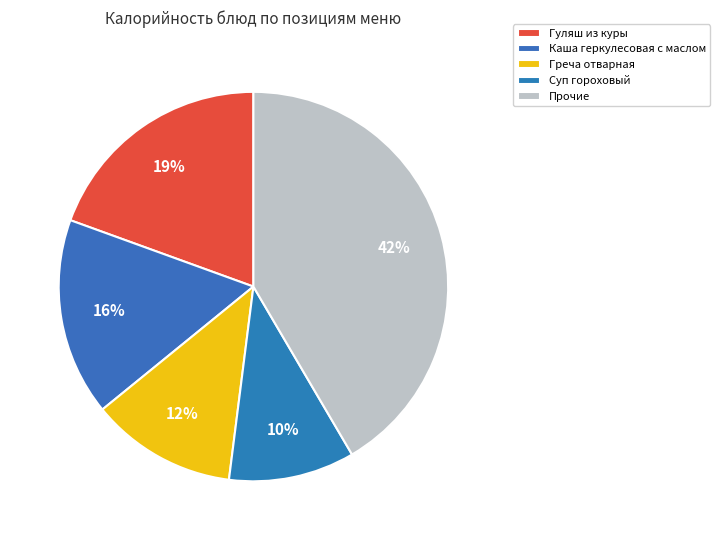

Which category has the smallest portion of the pie?

Суп гороховый